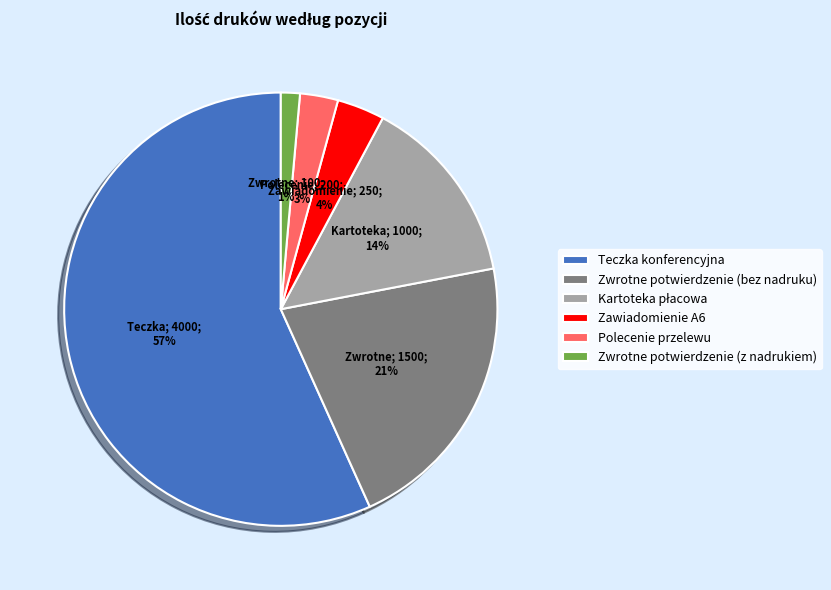

Does Zwrotne potwierdzenie (bez nadruku) account for over 50% of the chart?

No